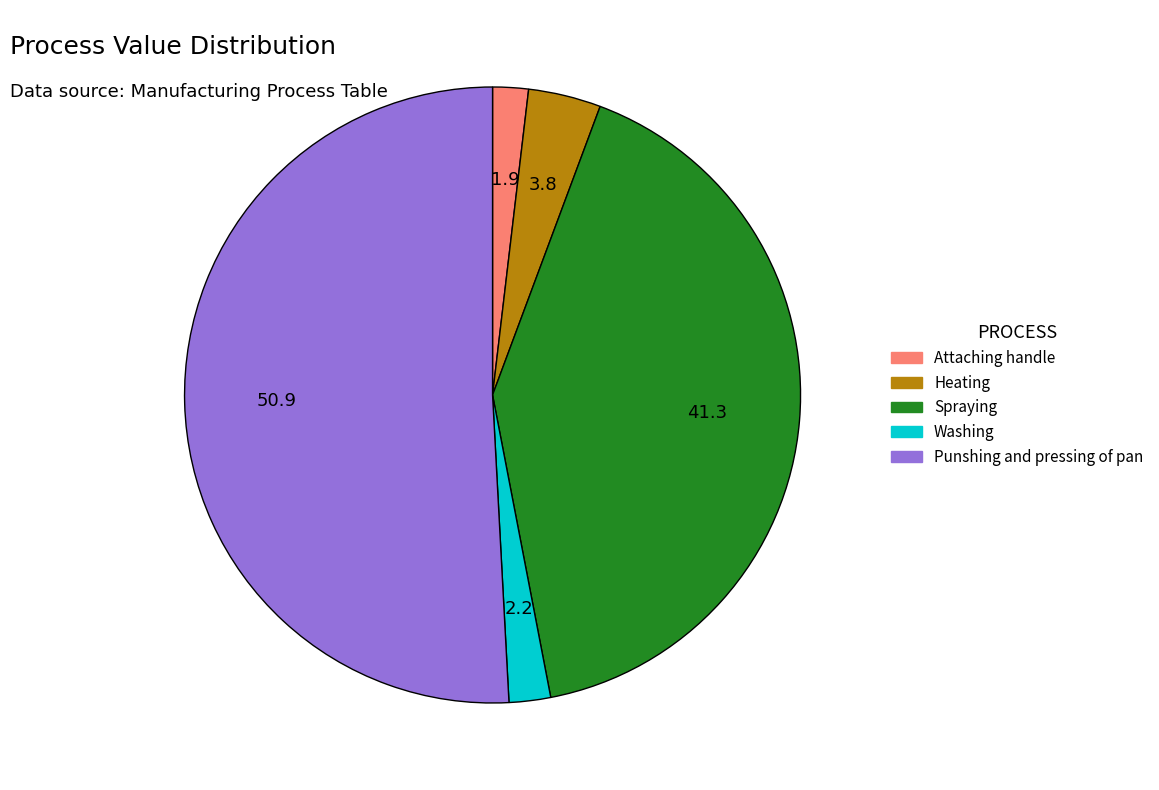

Is it true that Punshing and pressing of pan is 44% of the pie?

False